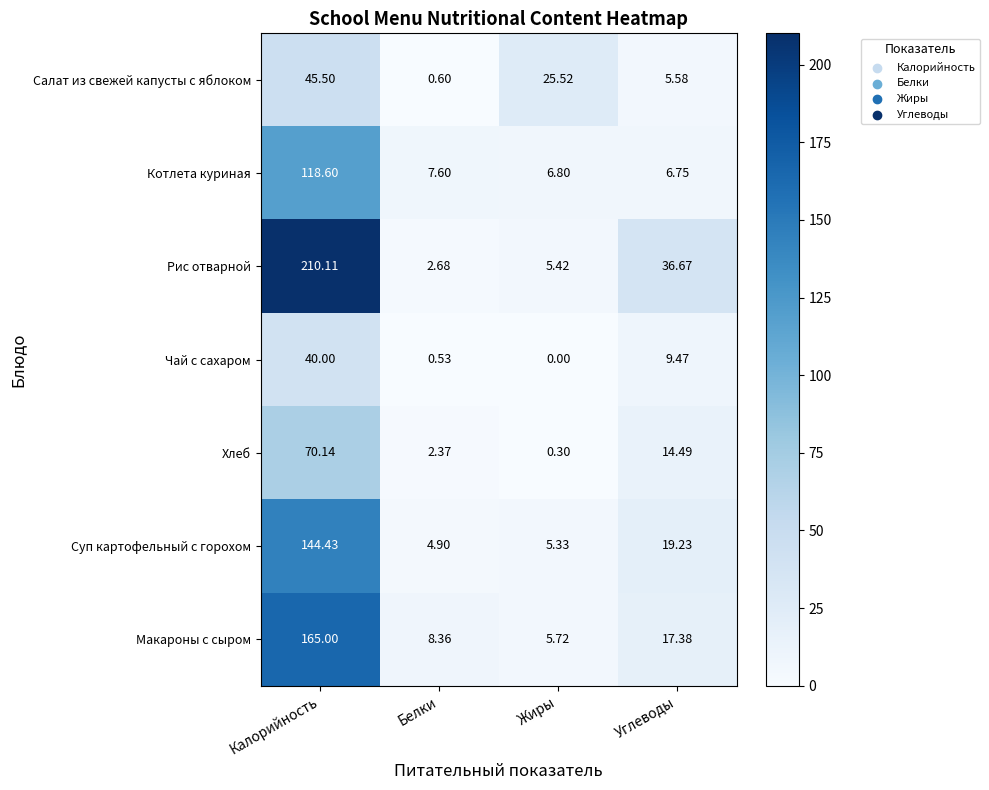

Which category has the highest value in the Суп картофельный с горохом series?

Калорийность